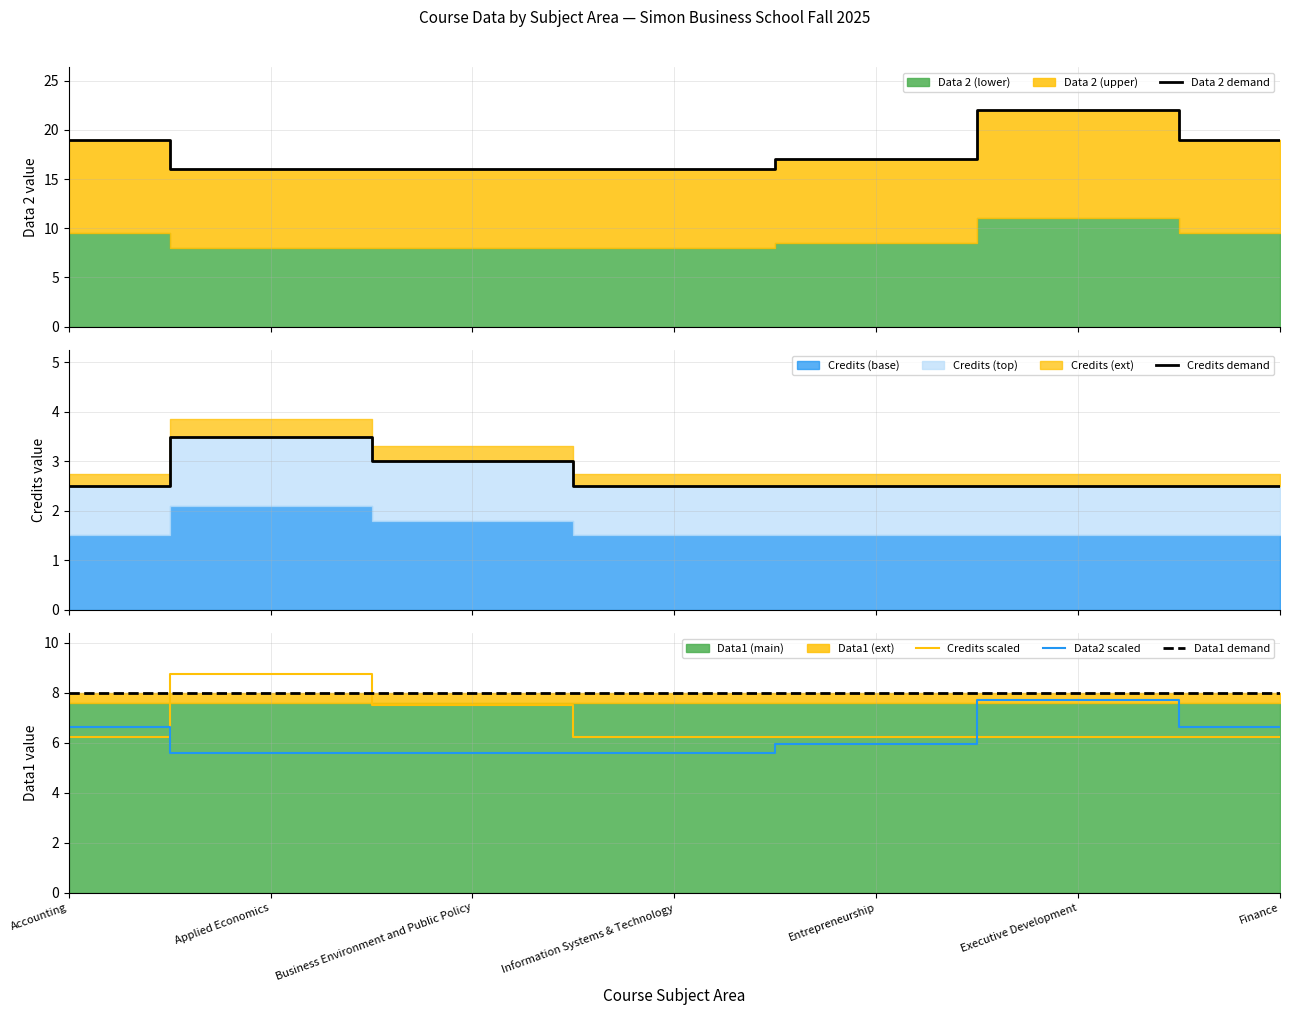

What is the label of the 7th point from the left?

Finance